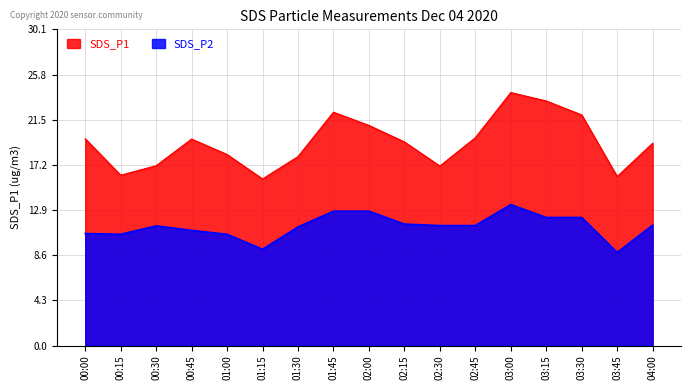

True or false: SDS_P1 and SDS_P2 intersect in this chart.

False